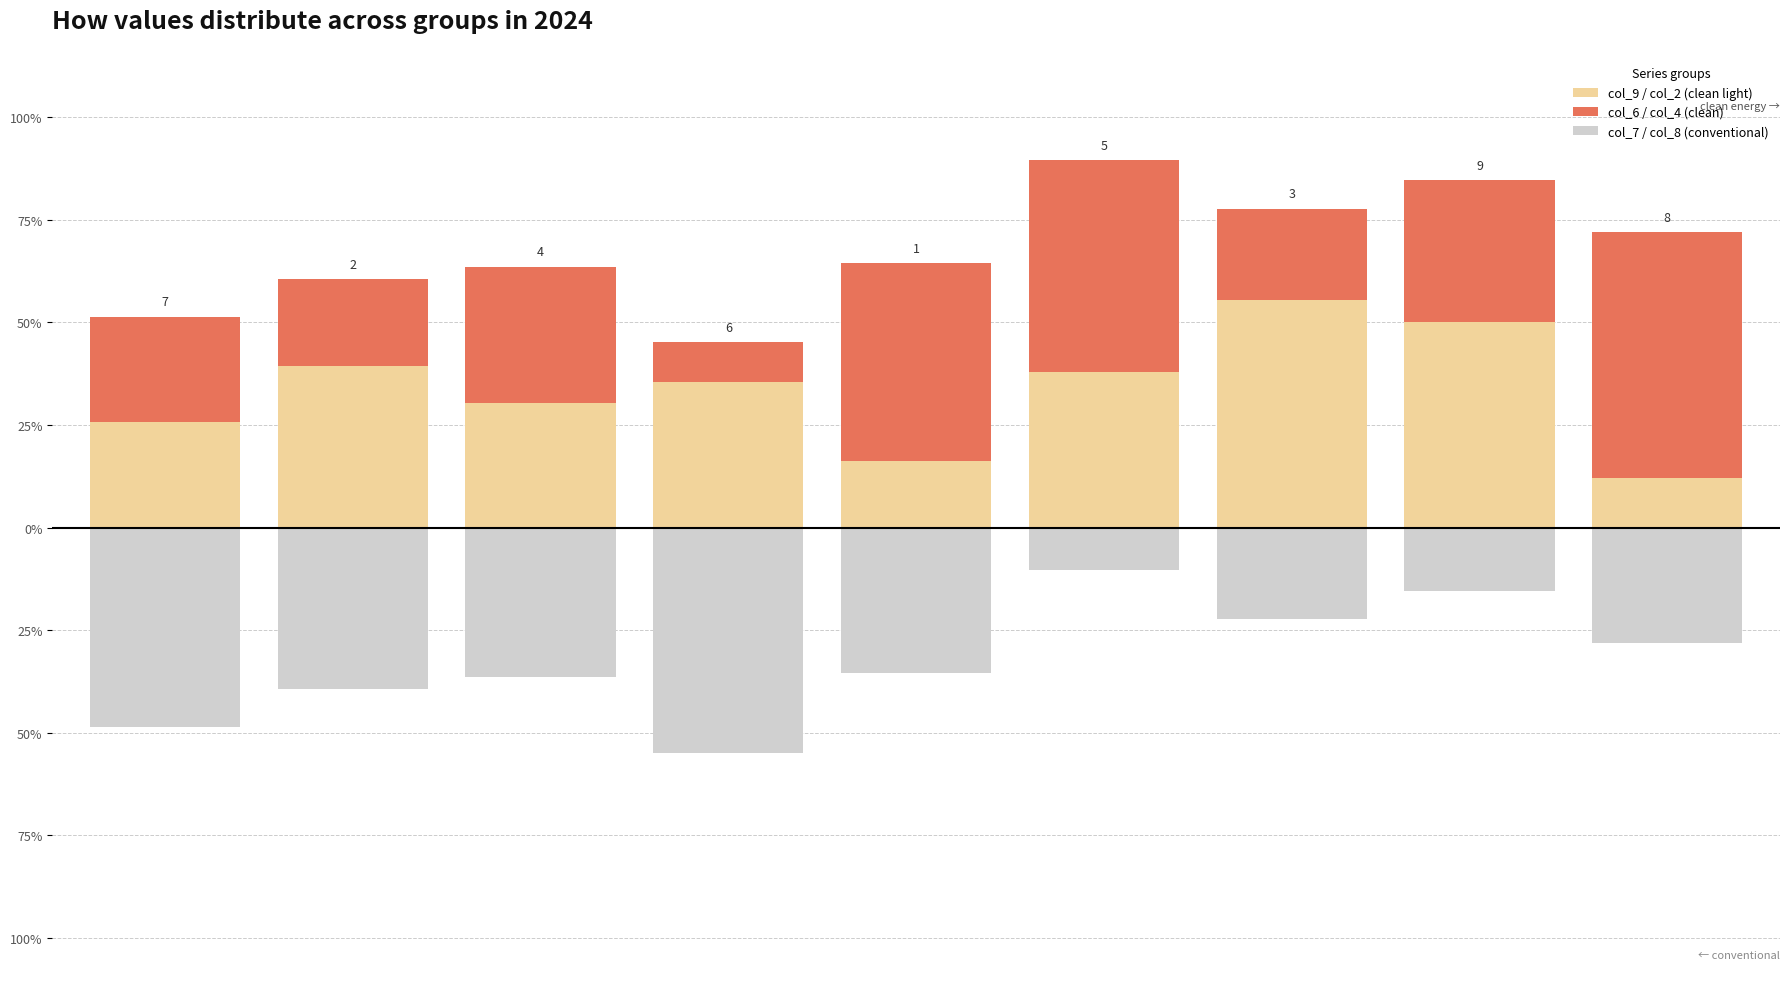

What is the value of the col_9 / col_2 (clean light) bar at the 5th from the left?

16.1